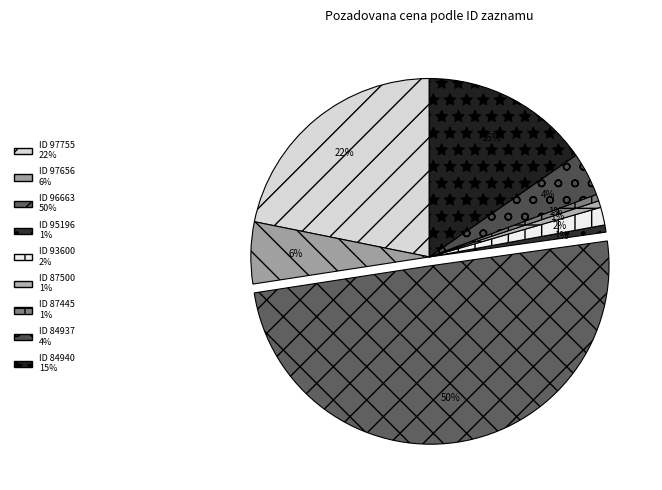

Rank the categories by value from lowest to highest.

87445, 87500, 95196, 93600, 84937, 97656, 84940, 97755, 96663